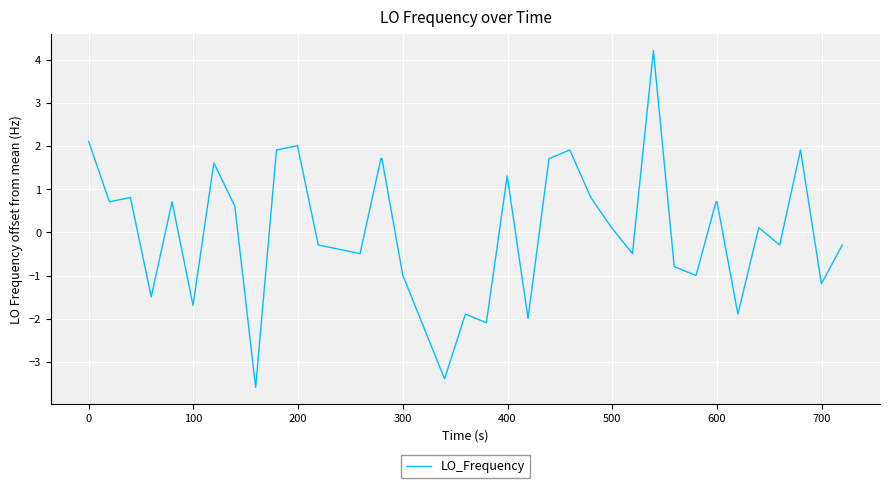

What is the greatest value displayed?

4.2